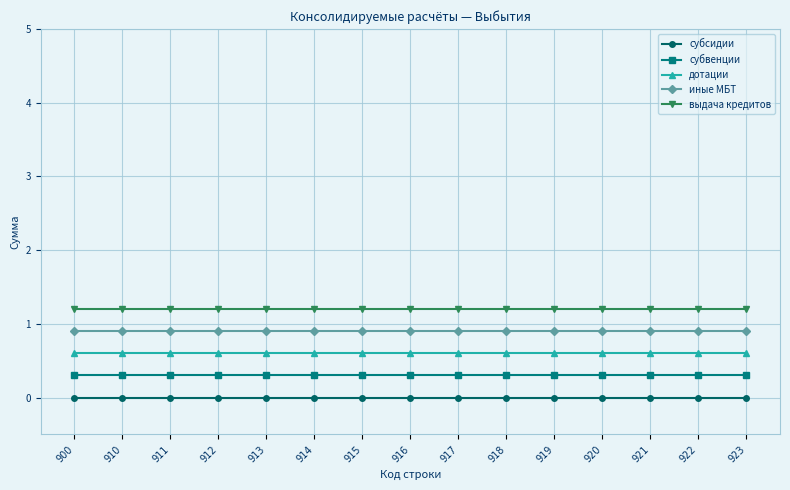

True or false: выдача кредитов and субсидии cross at least once.

False